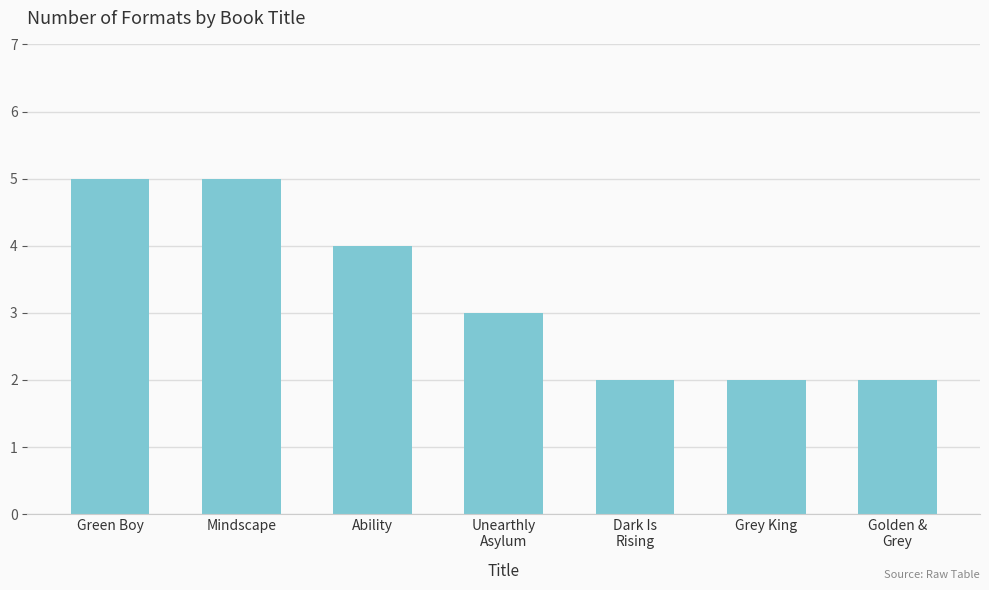

What is the smallest value displayed?

2